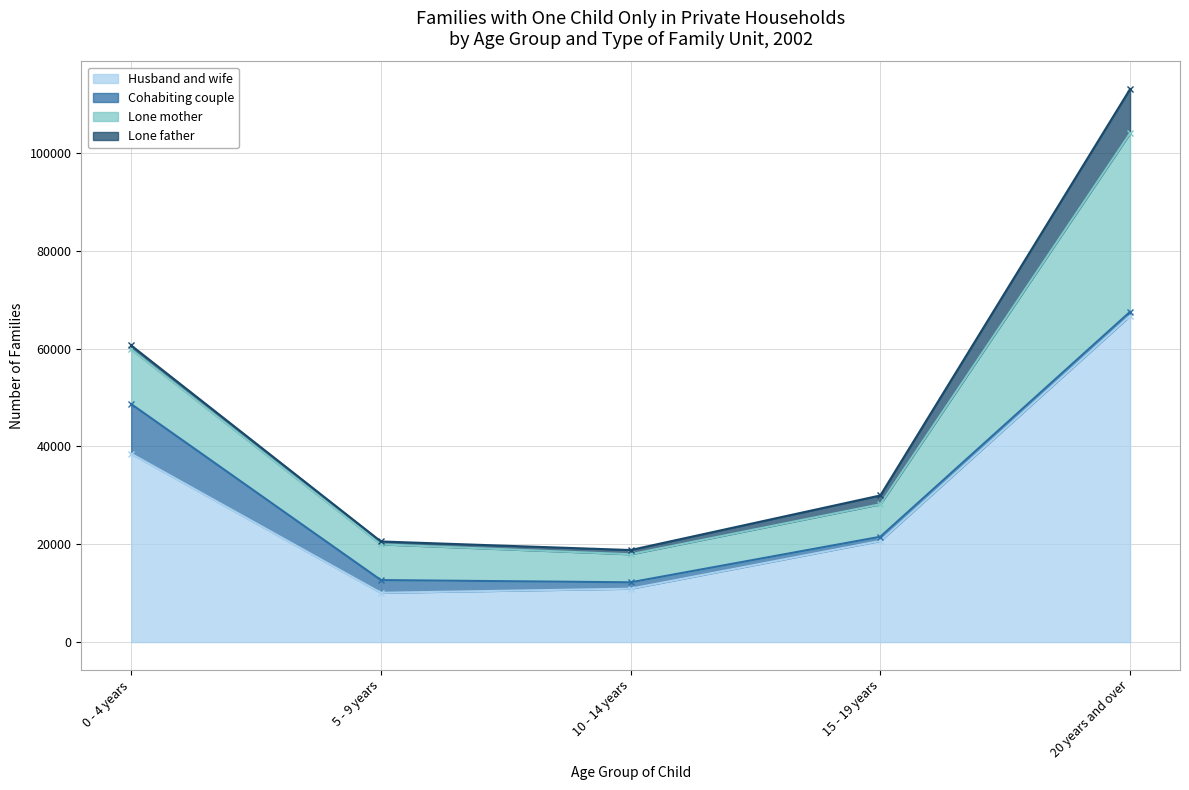

What are all the series names shown in the legend?

Husband and wife, Cohabiting couple, Lone mother, Lone father